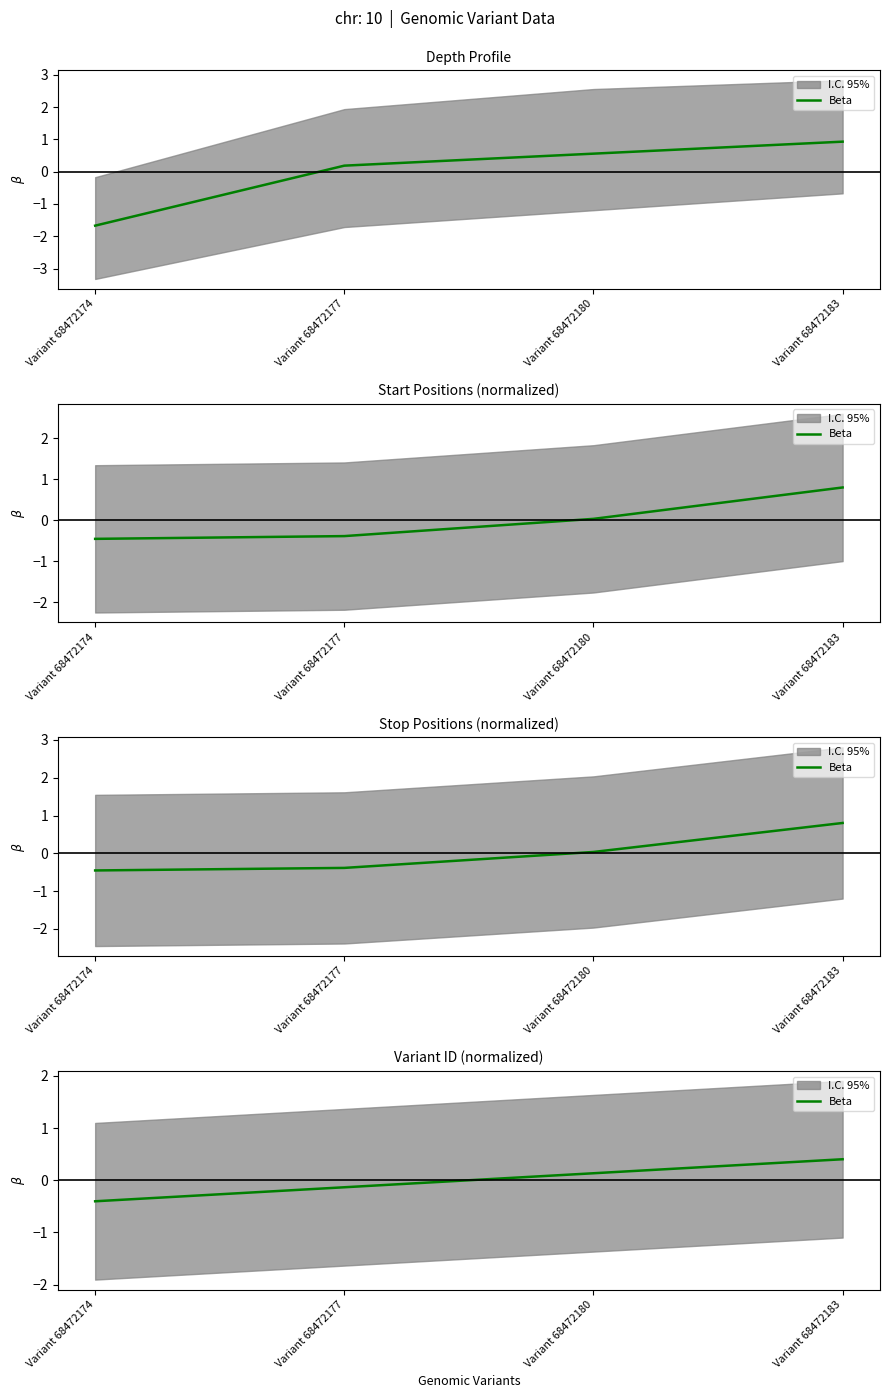

What is the value of the 2nd point from the left?

-0.1